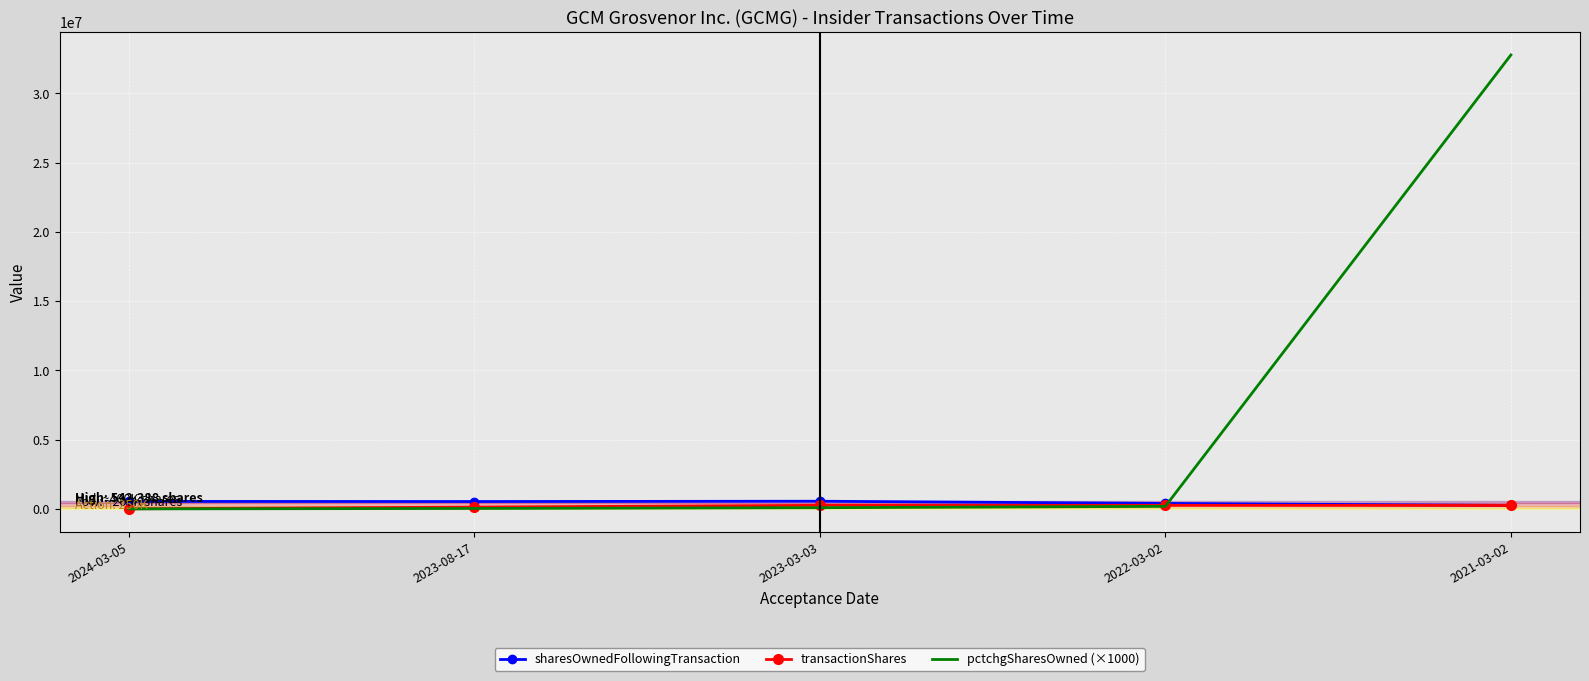

Is the value of sharesOwnedFollowingTransaction at 2024-03-05 greater than the value of pctchgSharesOwned (×1000) at 2023-08-17?

Yes